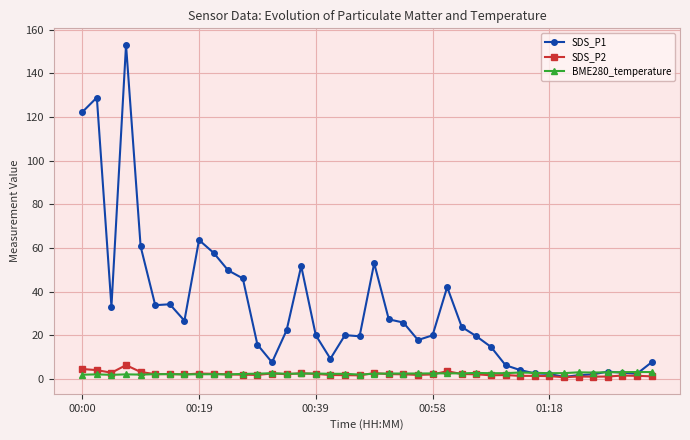

Which series has the largest total across all categories?

SDS_P1